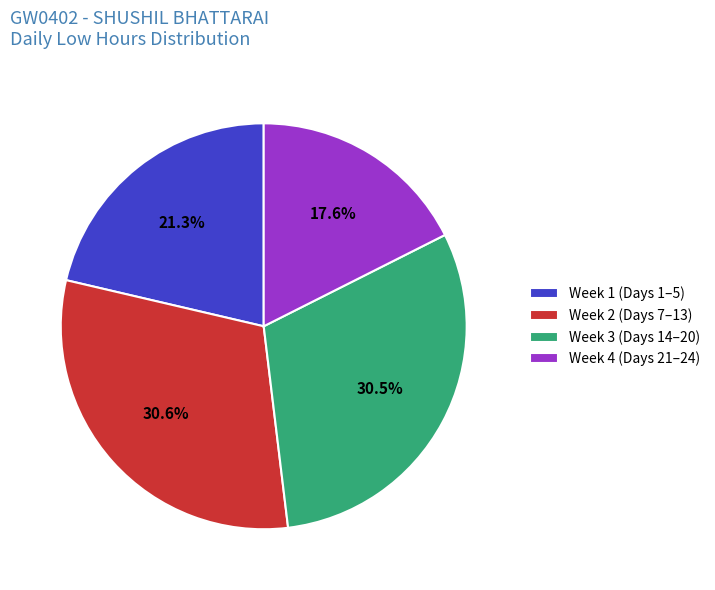

Approximately how many times larger is the value at Week 3 (Days 14–20) compared to Week 2 (Days 7–13)?

1.0